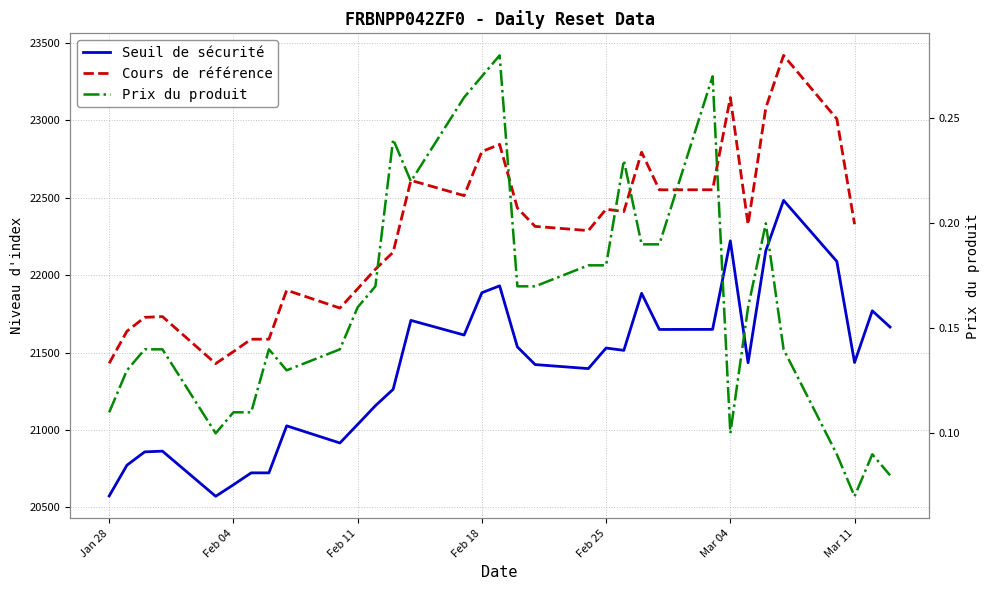

What is the difference between the Seuil de securite values at 2025-02-17 and 2025-01-31?

750.1